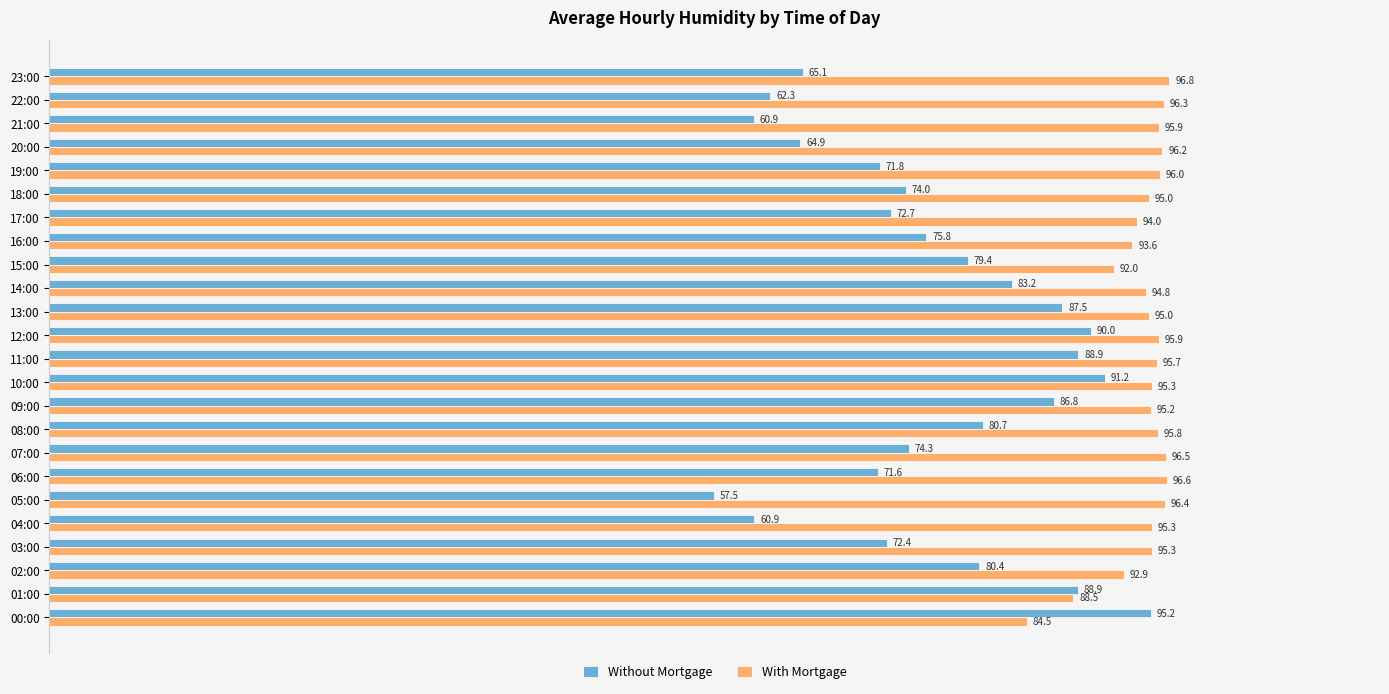

The value of Without Mortgage at 17:00 is 72.7. True or false?

True